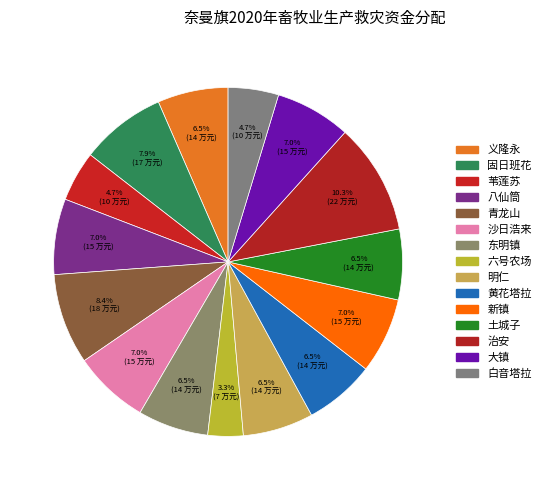

To the nearest percent, what percentage of the pie is 苇莲苏?

5%